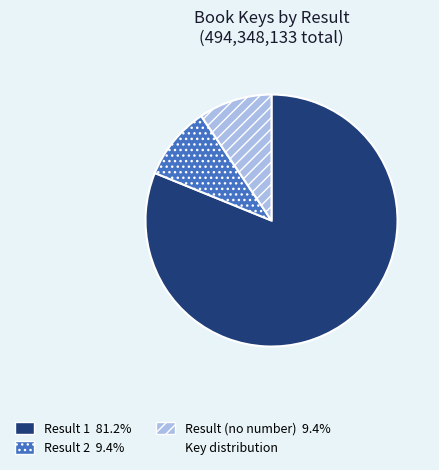

Is there any slice that represents more than half of the pie?

Yes